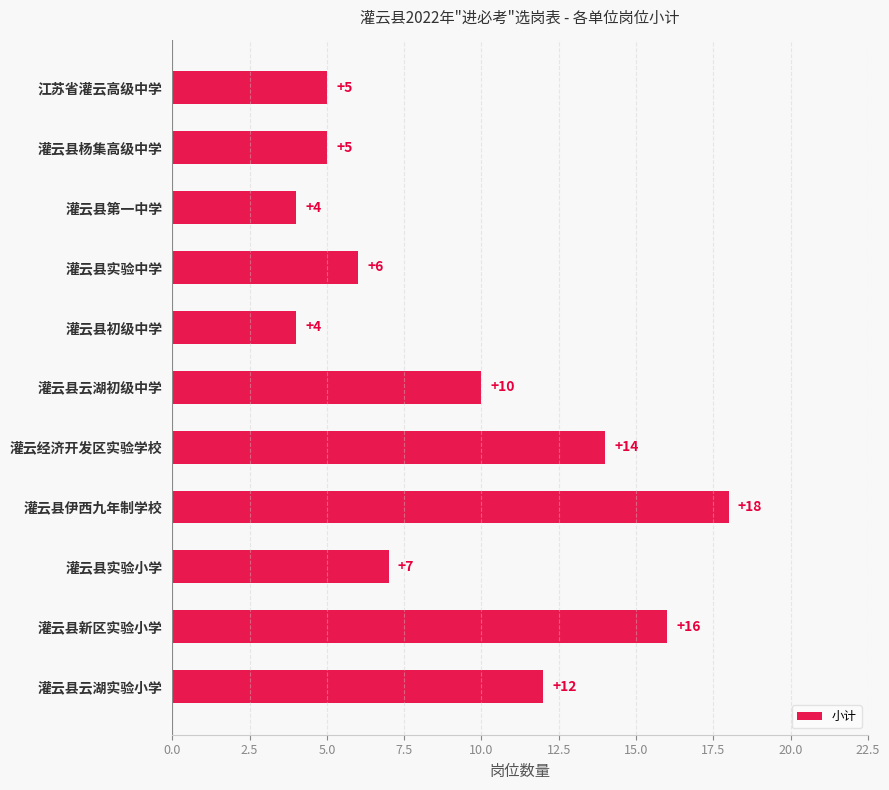

Reading top to bottom, list all the values displayed in this chart.

江苏省灌云高级中学=5	灌云县杨集高级中学=5	灌云县第一中学=4	灌云县实验中学=6	灌云县初级中学=4	灌云县云湖初级中学=10	灌云经济开发区实验学校=14	灌云县伊西九年制学校=18	灌云县实验小学=7	灌云县新区实验小学=16	灌云县云湖实验小学=12